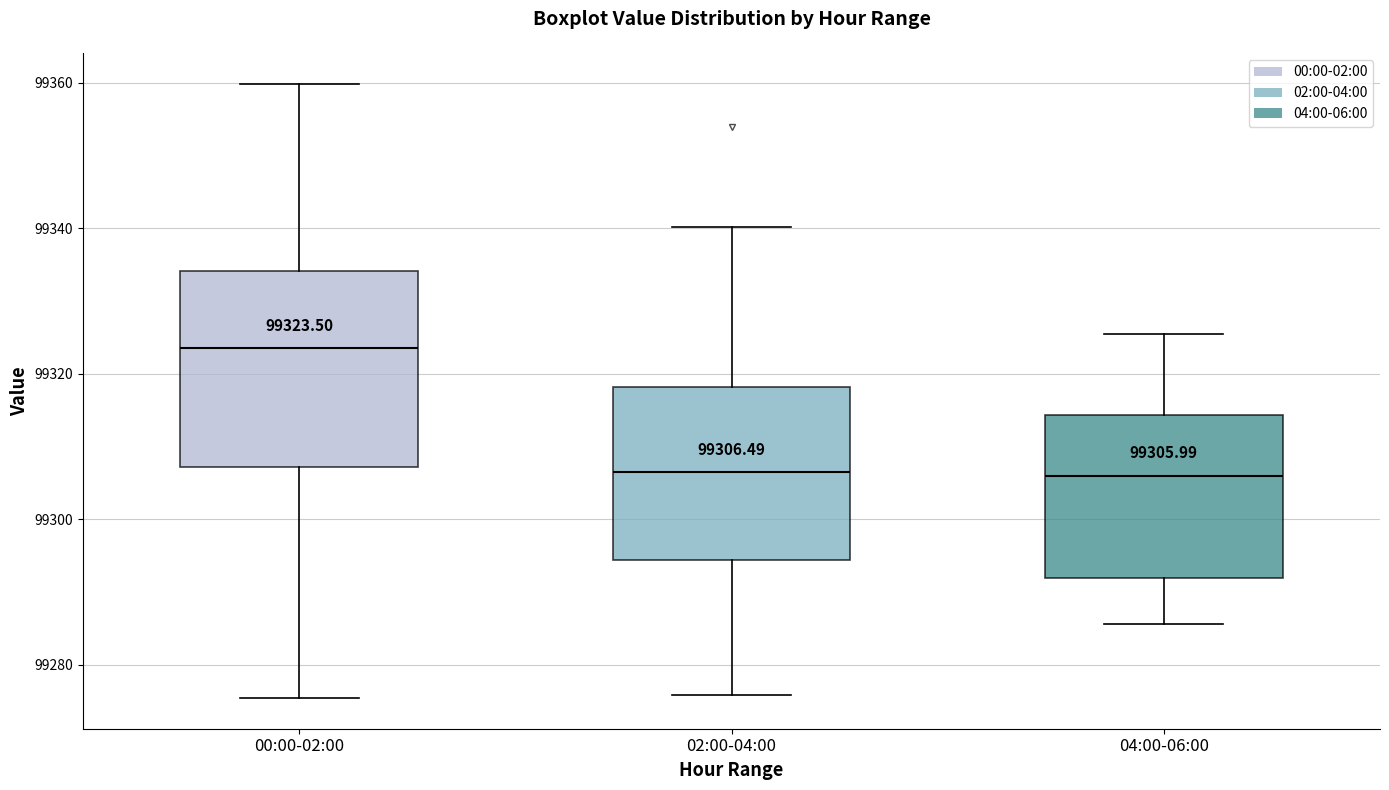

Which box is the tallest, from its lower edge to its upper edge?

00:00-02:00